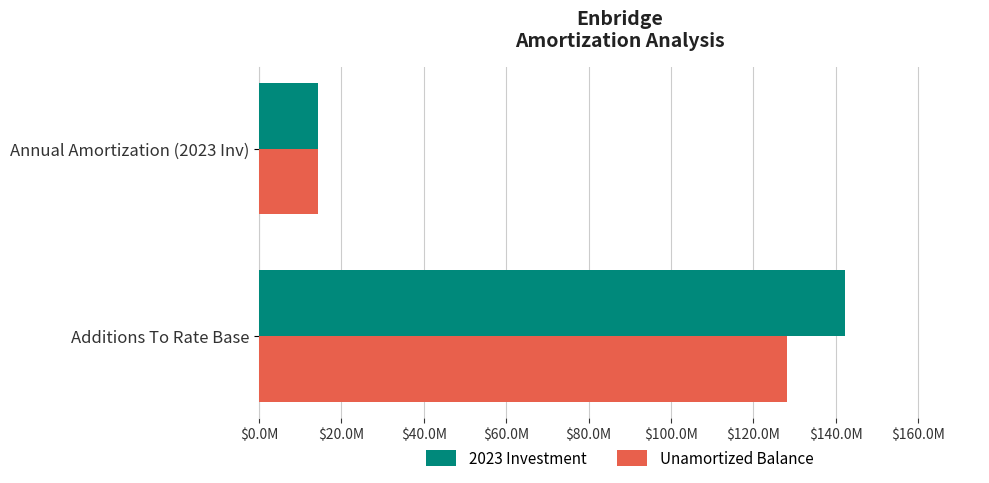

What are all the series names shown in the legend?

2023 Investment, Unamortized Balance